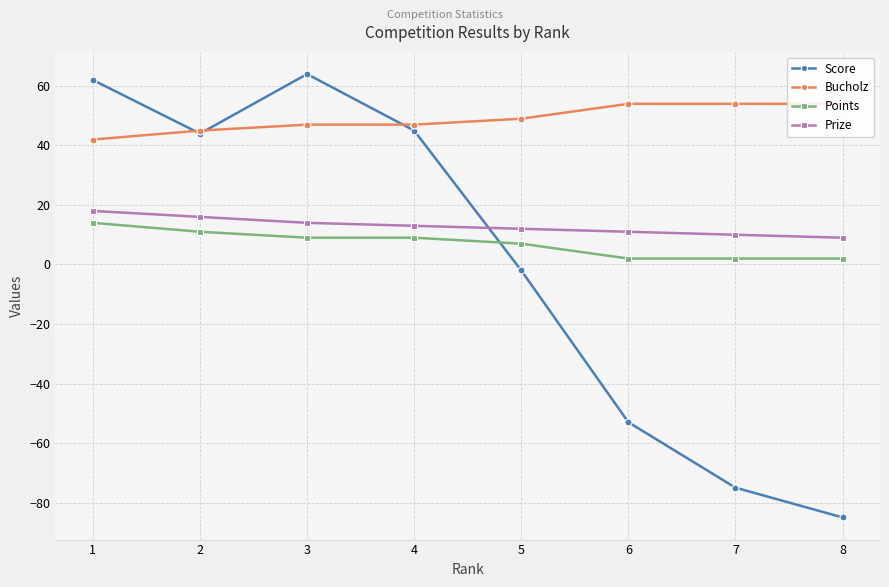

Where is Score nearest to the value -10?

5